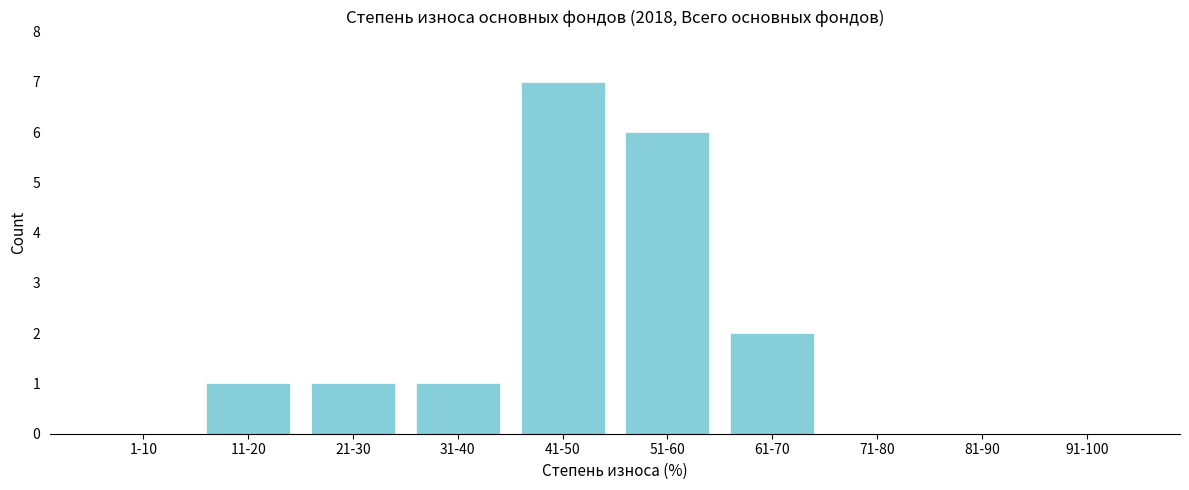

Reading left to right, transcribe all the data shown in this chart.

1-10=0	11-20=1	21-30=1	31-40=1	41-50=7	51-60=6	61-70=2	71-80=0	81-90=0	91-100=0